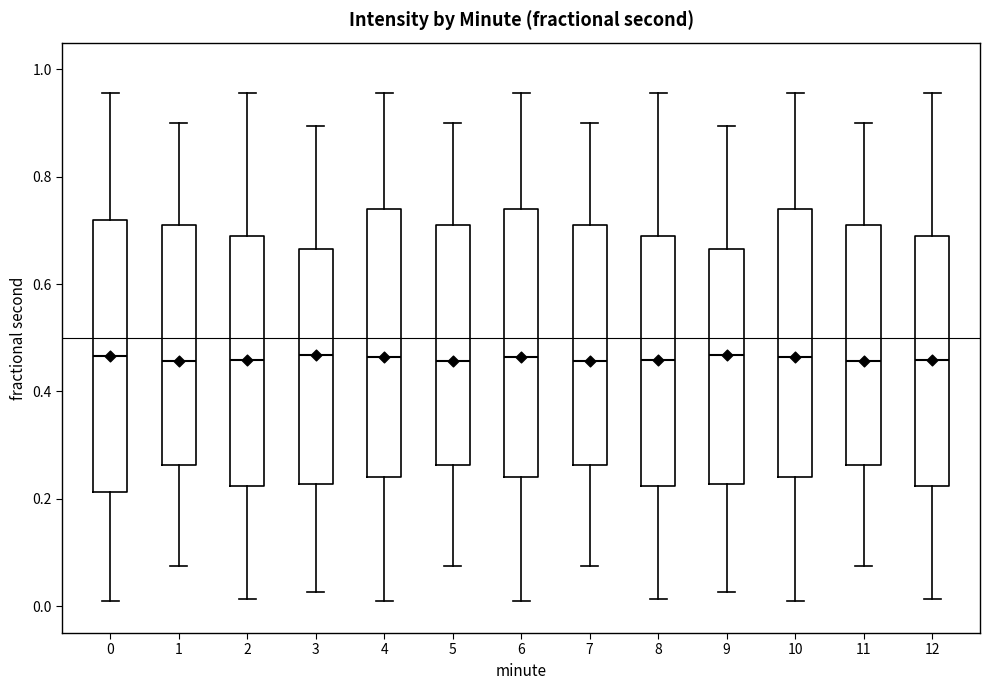

Reading left to right, read every box against the y-axis: the position of its median line, the range the box covers, and the ends of its whiskers. The values are not printed on the chart, so give them approximately, as read against the axis.

0: median 0.46, box 0.22 to 0.72, whiskers 0.02 to 0.96
1: median 0.46, box 0.26 to 0.72, whiskers 0.08 to 0.90
2: median 0.46, box 0.22 to 0.68, whiskers 0.02 to 0.96
3: median 0.46, box 0.22 to 0.66, whiskers 0.02 to 0.90
4: median 0.46, box 0.24 to 0.74, whiskers 0.02 to 0.96
5: median 0.46, box 0.26 to 0.72, whiskers 0.08 to 0.90
6: median 0.46, box 0.24 to 0.74, whiskers 0.02 to 0.96
7: median 0.46, box 0.26 to 0.72, whiskers 0.08 to 0.90
8: median 0.46, box 0.22 to 0.68, whiskers 0.02 to 0.96
9: median 0.46, box 0.22 to 0.66, whiskers 0.02 to 0.90
10: median 0.46, box 0.24 to 0.74, whiskers 0.02 to 0.96
11: median 0.46, box 0.26 to 0.72, whiskers 0.08 to 0.90
12: median 0.46, box 0.22 to 0.68, whiskers 0.02 to 0.96